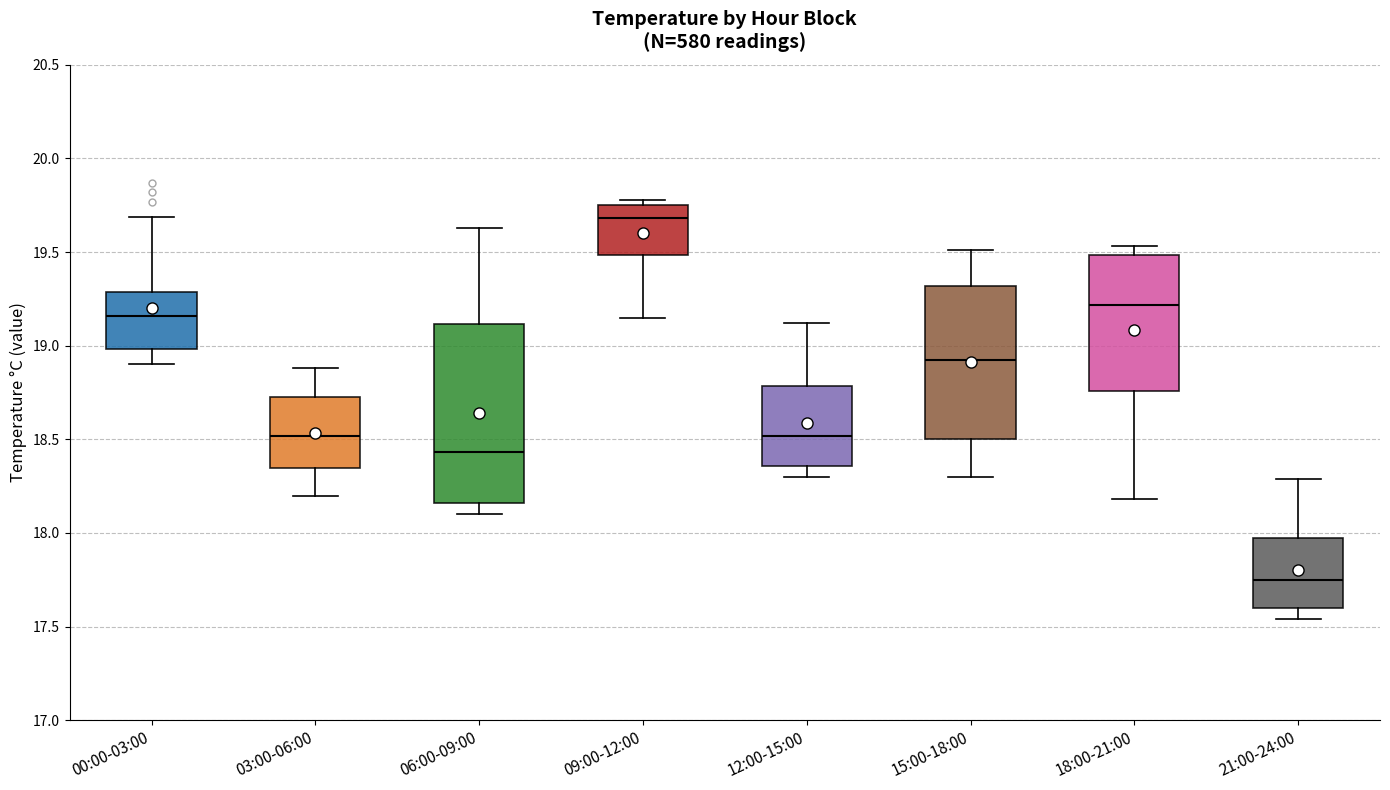

Reading left to right, transcribe this box plot: for each box, give where its median line is, the range the box spans, and where its two whiskers end, as read against the y-axis. The values are not printed on the chart, so give them approximately, as read against the axis.

00:00-03:00: median 19.15, box 19.00 to 19.30, whiskers 18.90 to 19.70
03:00-06:00: median 18.50, box 18.35 to 18.75, whiskers 18.20 to 18.90
06:00-09:00: median 18.45, box 18.15 to 19.10, whiskers 18.10 to 19.65
09:00-12:00: median 19.70, box 19.50 to 19.75, whiskers 19.15 to 19.80
12:00-15:00: median 18.50, box 18.35 to 18.80, whiskers 18.30 to 19.10
15:00-18:00: median 18.95, box 18.50 to 19.30, whiskers 18.30 to 19.50
18:00-21:00: median 19.20, box 18.75 to 19.50, whiskers 18.20 to 19.55
21:00-24:00: median 17.75, box 17.60 to 17.95, whiskers 17.55 to 18.30